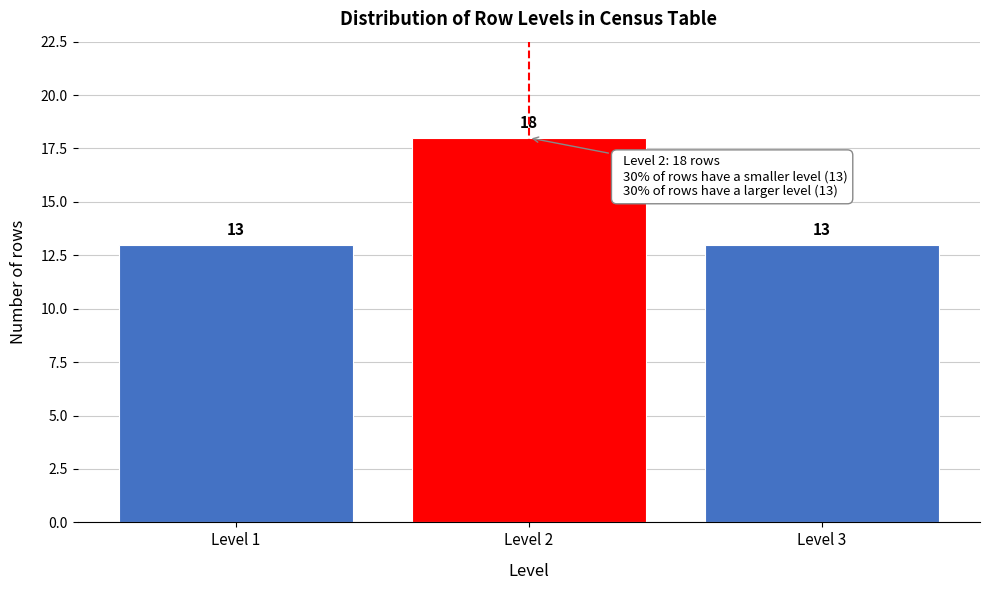

Reading left to right, transcribe all the data shown in this chart.

Level 1=13	Level 2=18	Level 3=13